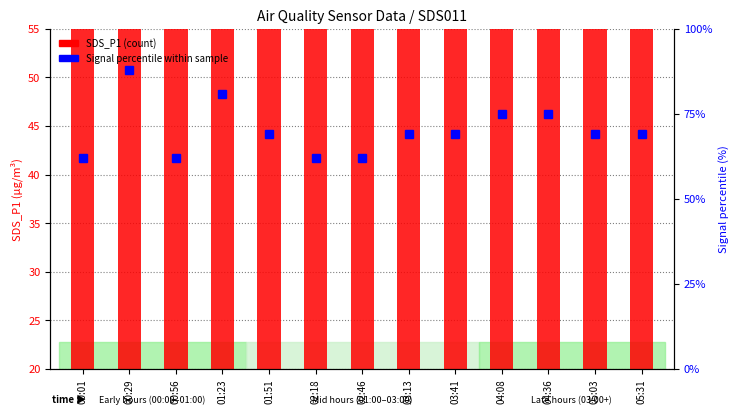

At which label does SDS_P1 reach its minimum?

05:03